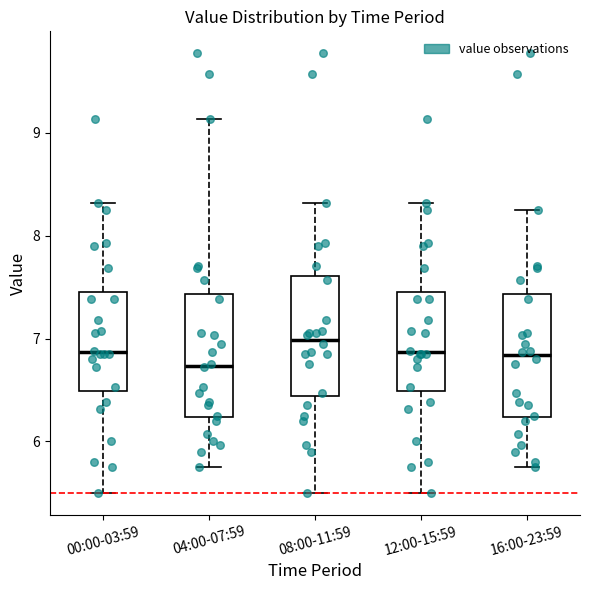

Where does the lower whisker of the box for 00:00-03:59 end on the y-axis? The values are not printed on the chart, so give them approximately, as read against the axis.

5.5